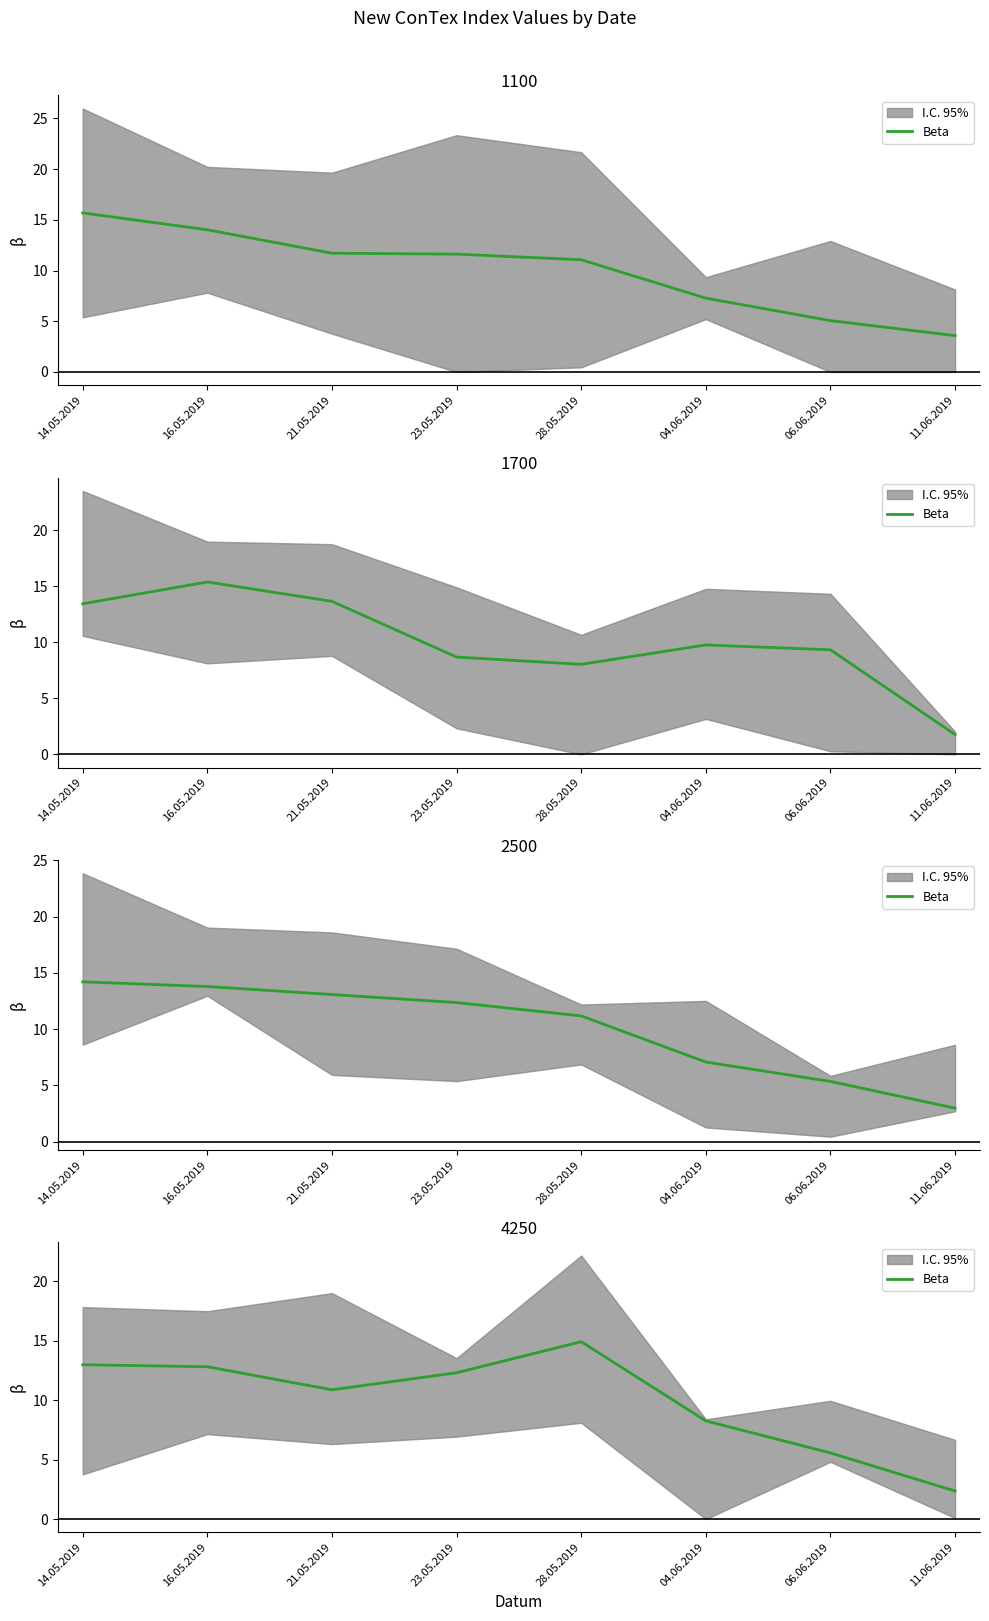

Approximately how many times larger is the value at 11.06.2019 compared to 21.05.2019?

0.2